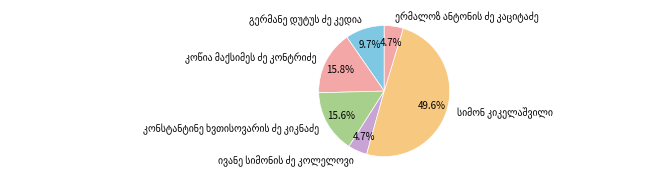

Which slice is the largest?

სიმონ კიკელაშვილი